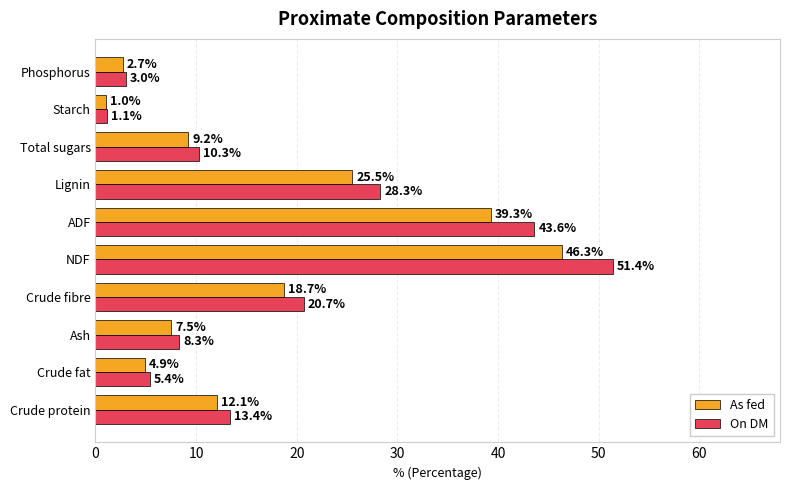

The As fed series shows 4.9 at Crude fat. True or false?

True